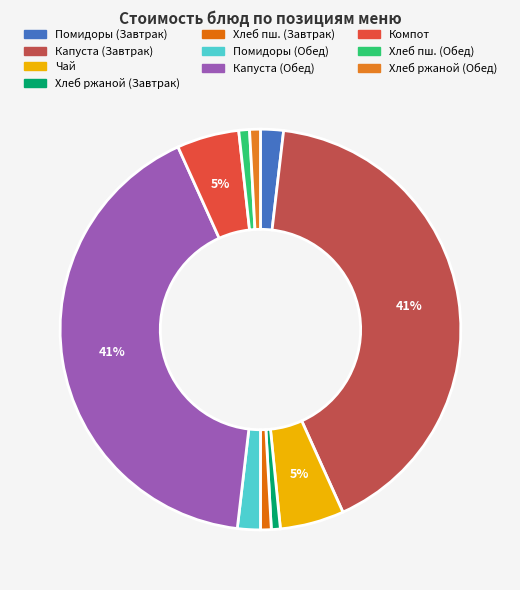

Count the number of slices in the pie.

10